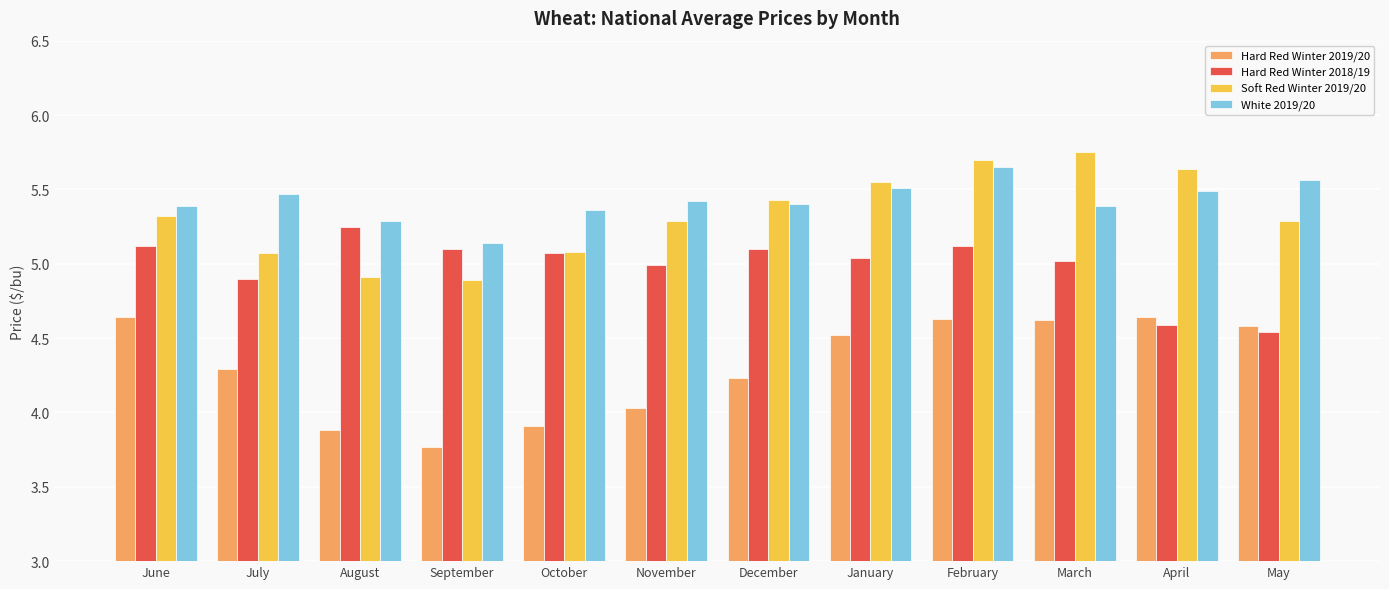

What is the difference between the second highest and second lowest values in the Hard Red Winter 2018/19 series?

0.5